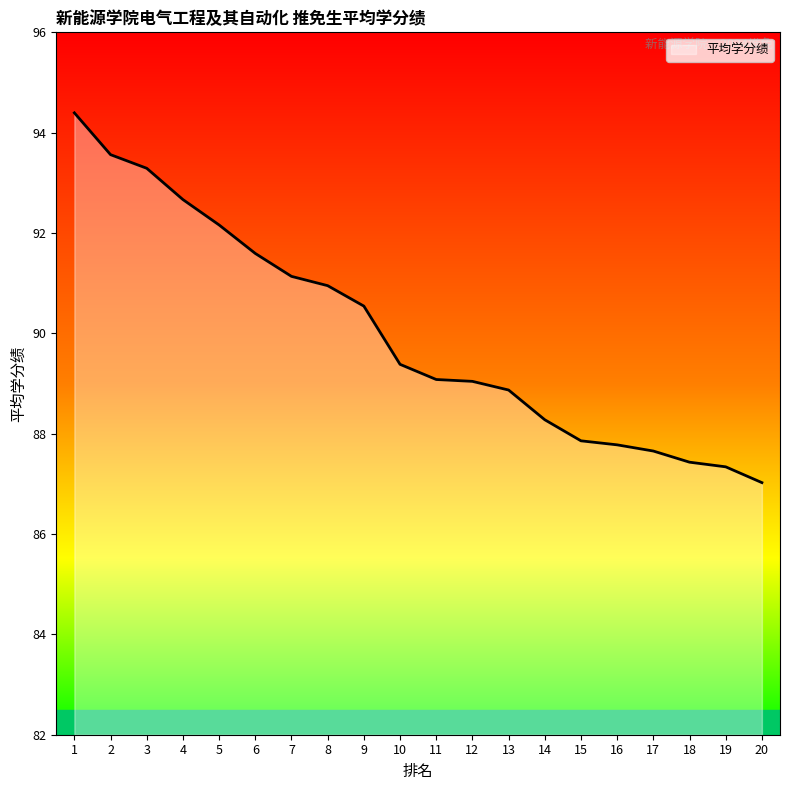

What is the change in value from 10 to 17?

-1.7